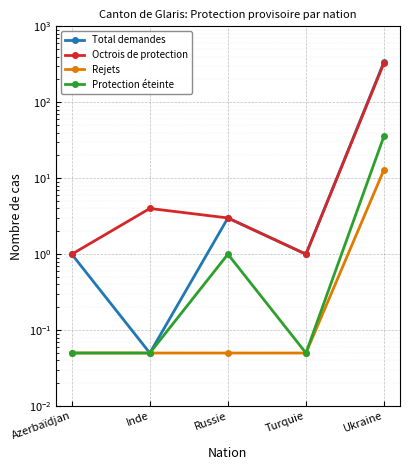

Which series has the widest spread of values?

Total demandes